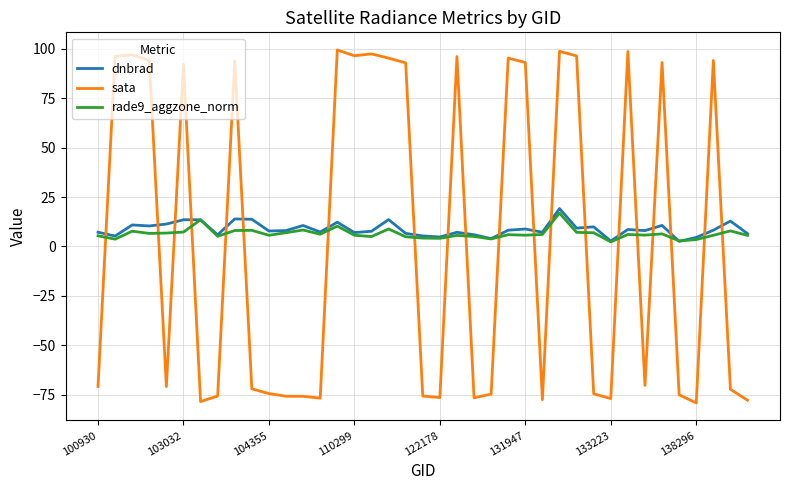

In rade9_aggzone_norm, how many points are higher than both neighbors (excluding endpoints)?

12